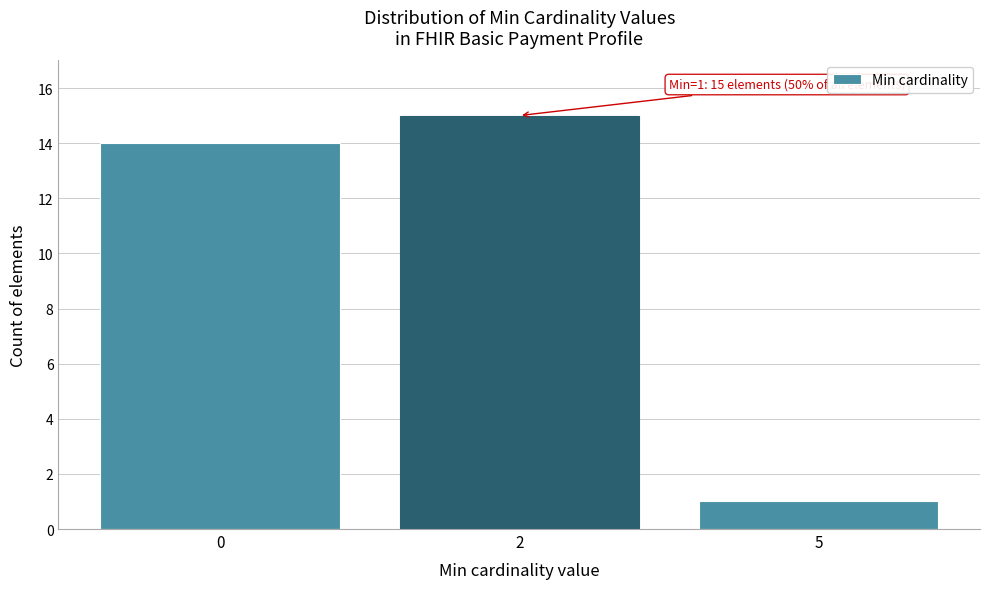

Reading right to left, extract all data points from this chart.

5=1	2=15	0=14